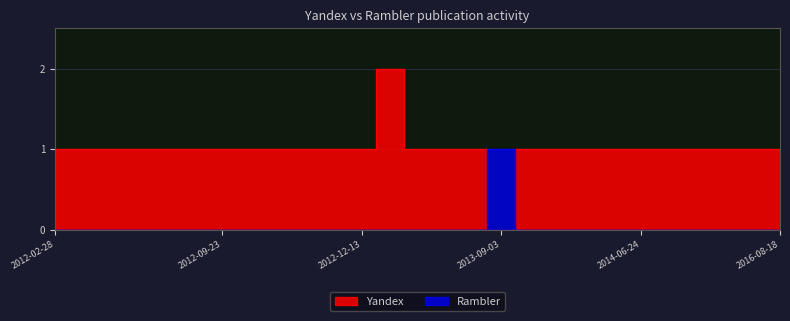

How many intersections are there between Rambler and Yandex?

2